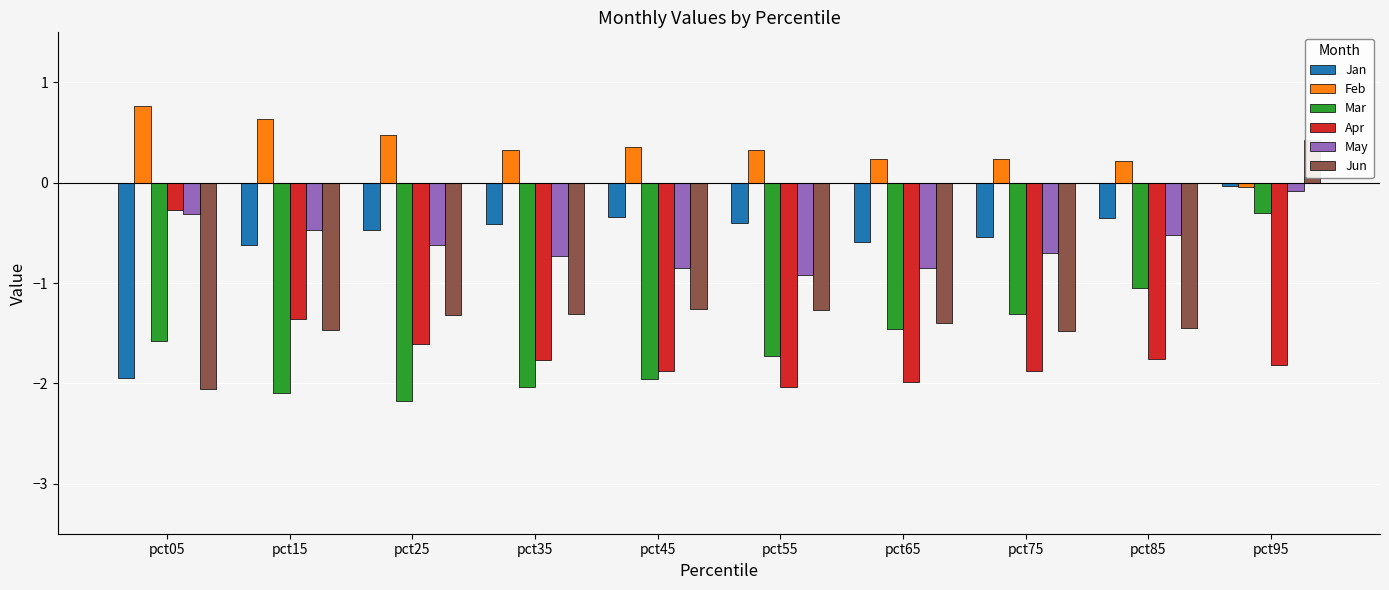

What is the maximum value for Mar?

-0.3